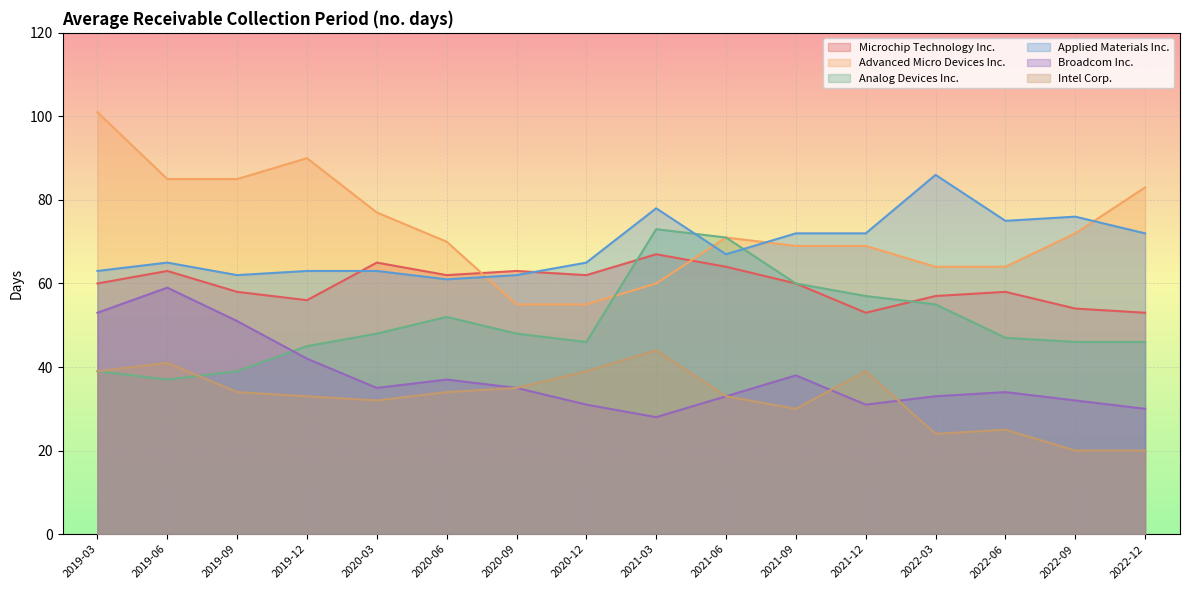

What is the minimum value shown in the chart?

20